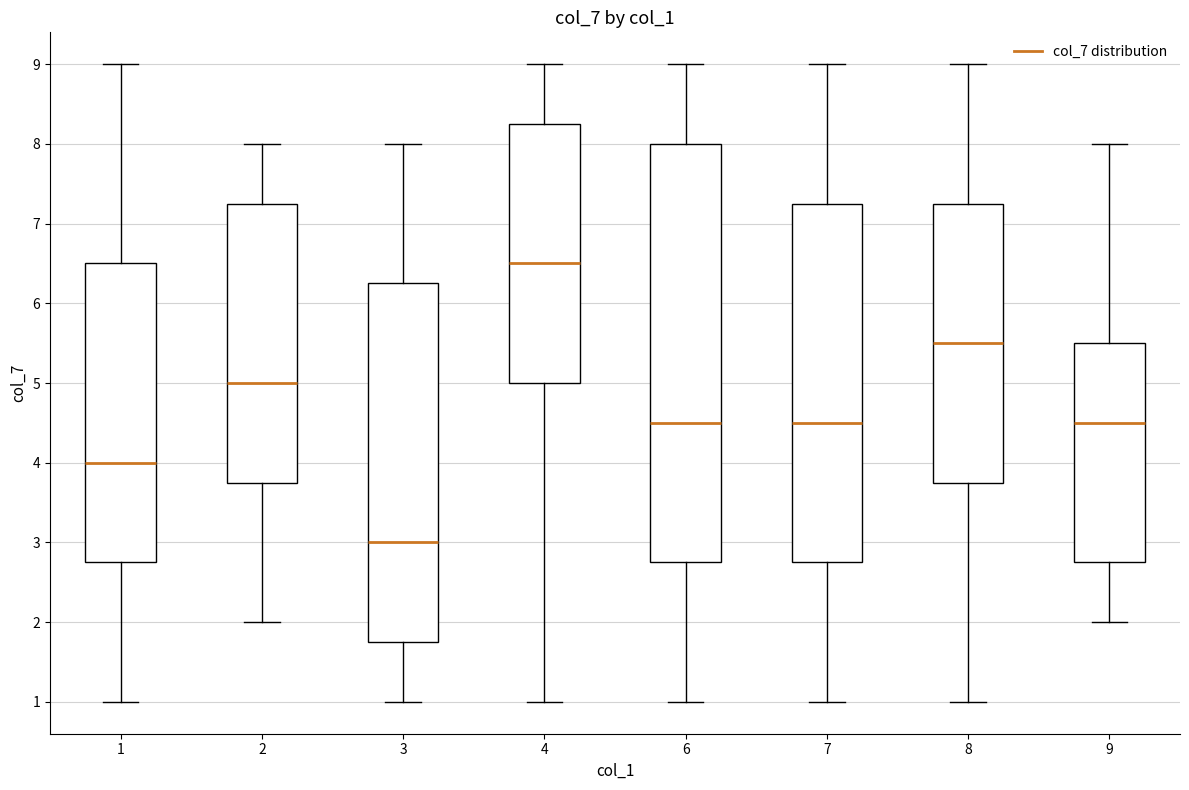

Comparing the boxes themselves (not the whiskers), which one is the tallest?

6